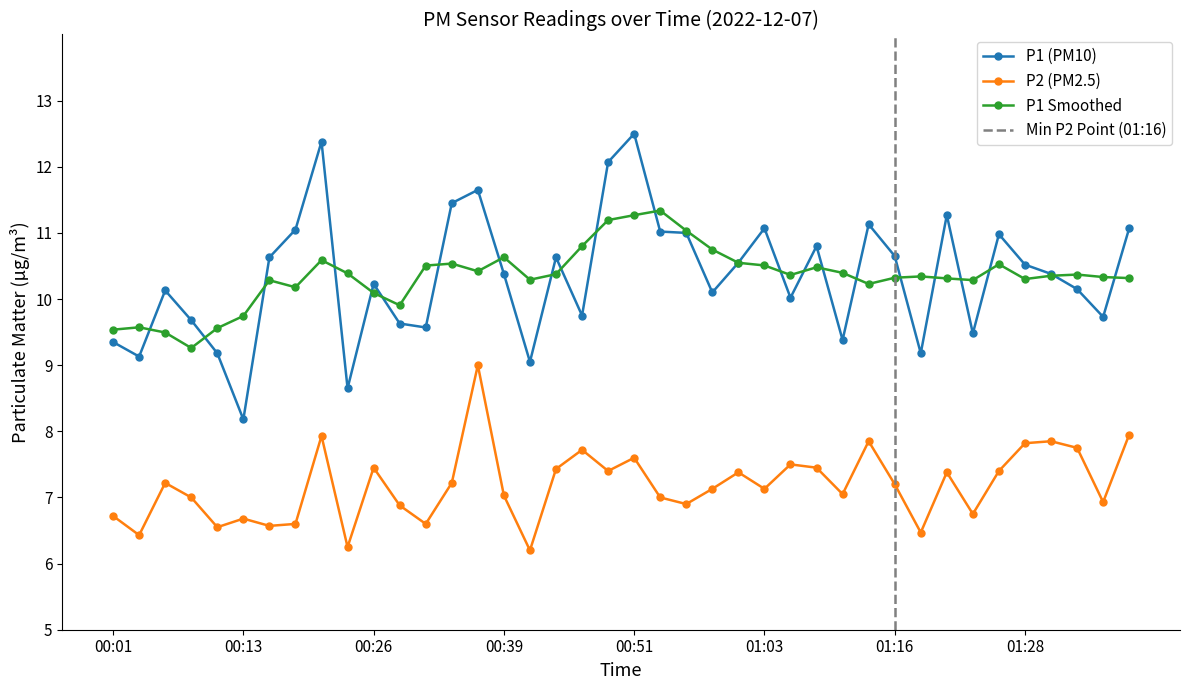

True or false: P2 (PM2.5) and P1 Smoothed cross at least once.

False